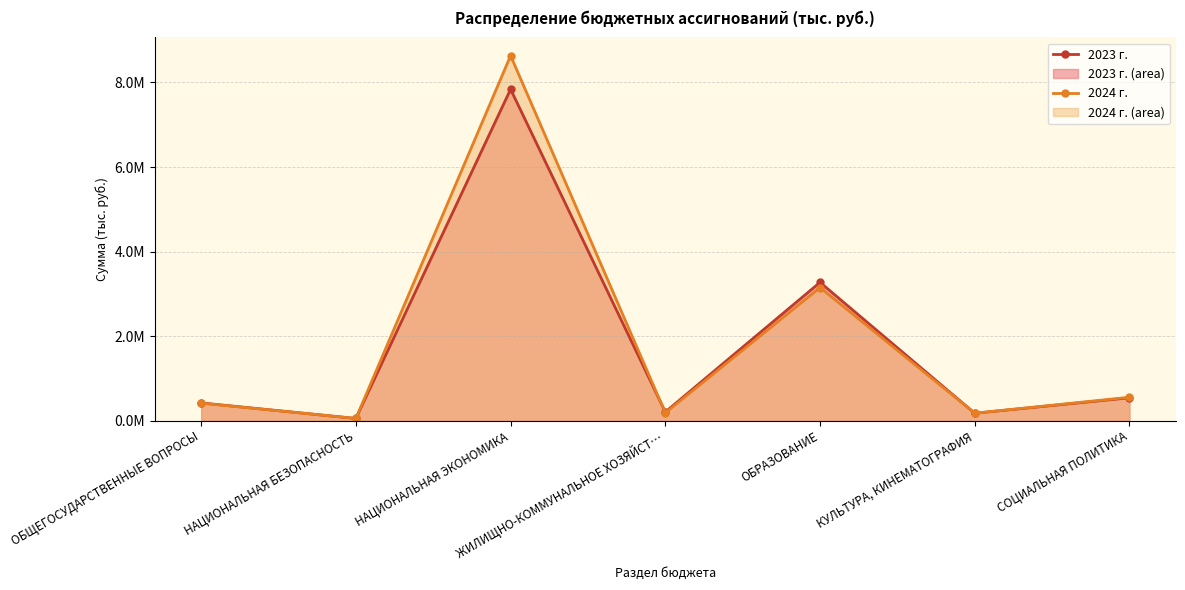

What is the difference between the 2023 г. values at СОЦИАЛЬНАЯ ПОЛИТИКА and НАЦИОНАЛЬНАЯ ЭКОНОМИКА?

7296568.0